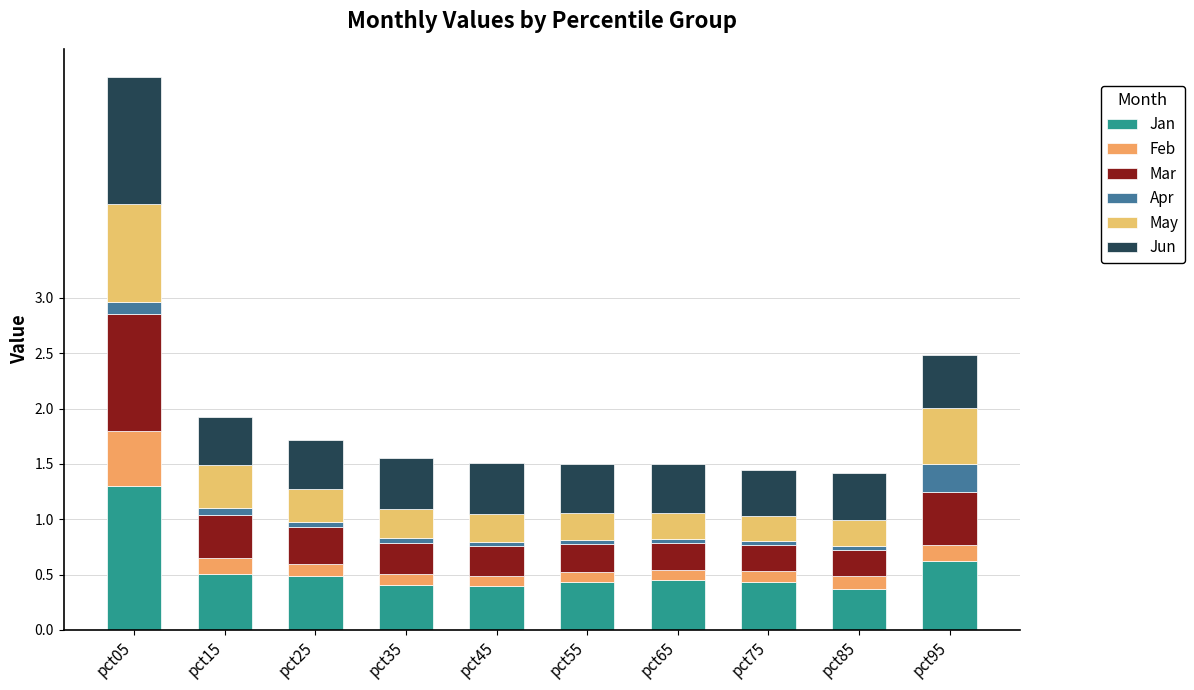

The value of Jun at pct85 is 0.4. True or false?

True